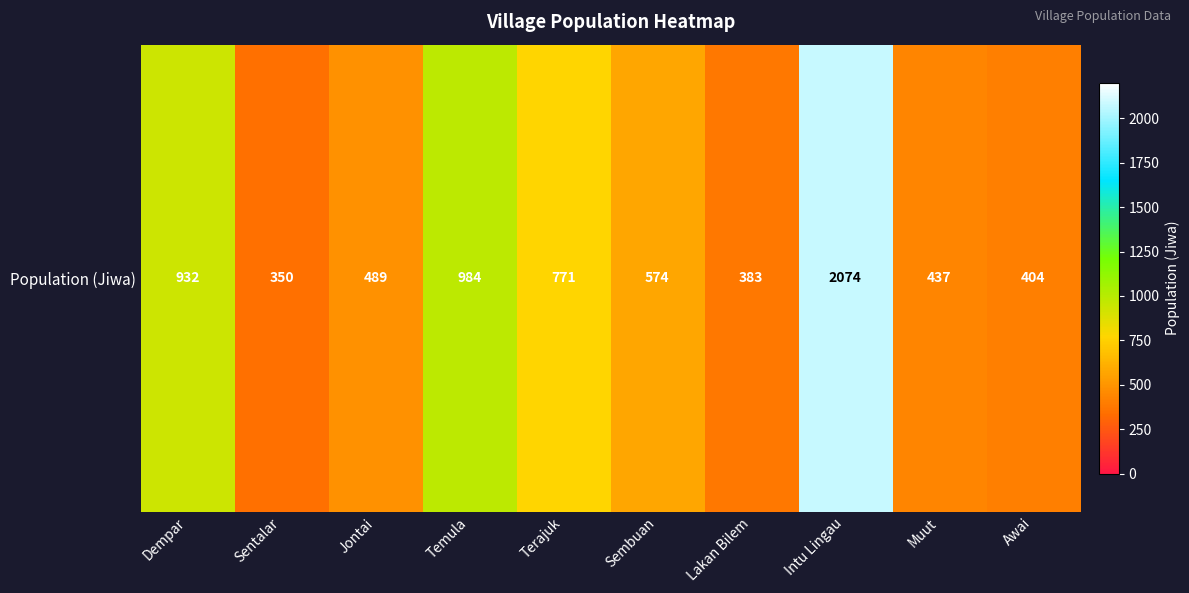

What is the average value?

740